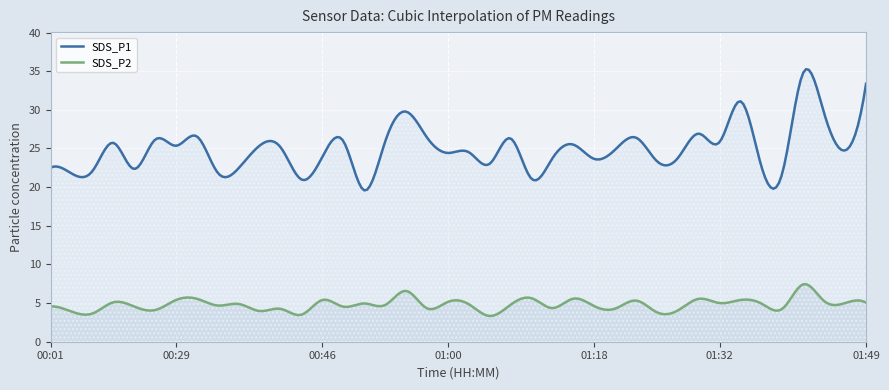

What is the difference between the maximum and minimum values in the SDS_P1 series?

15.7